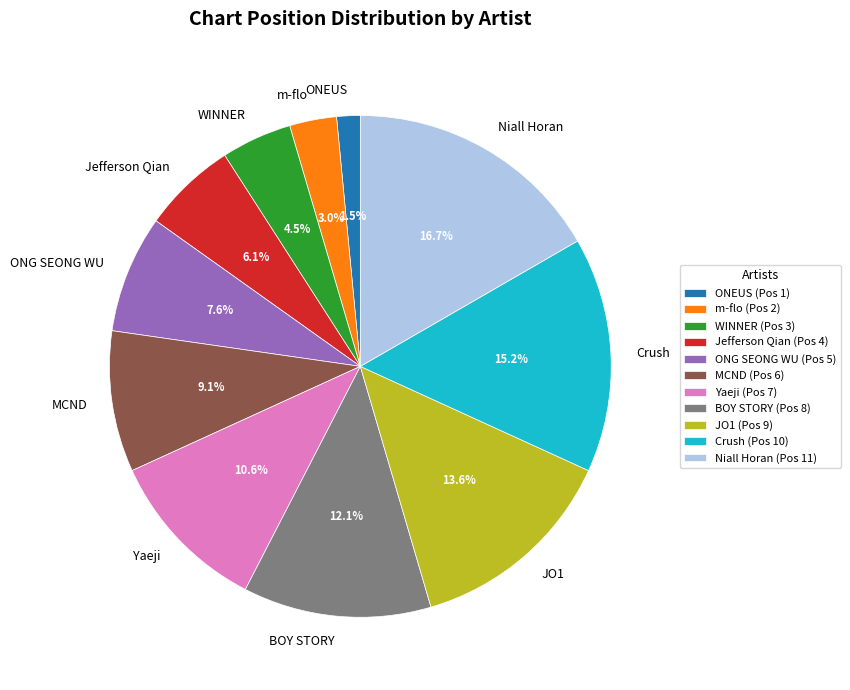

Is ONEUS the majority of the pie?

No